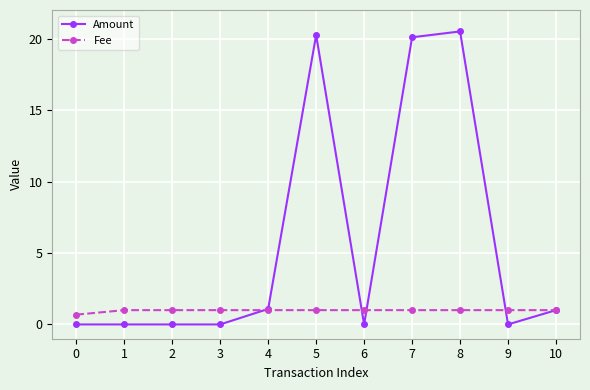

What is the total value across all series at 3?

1.0